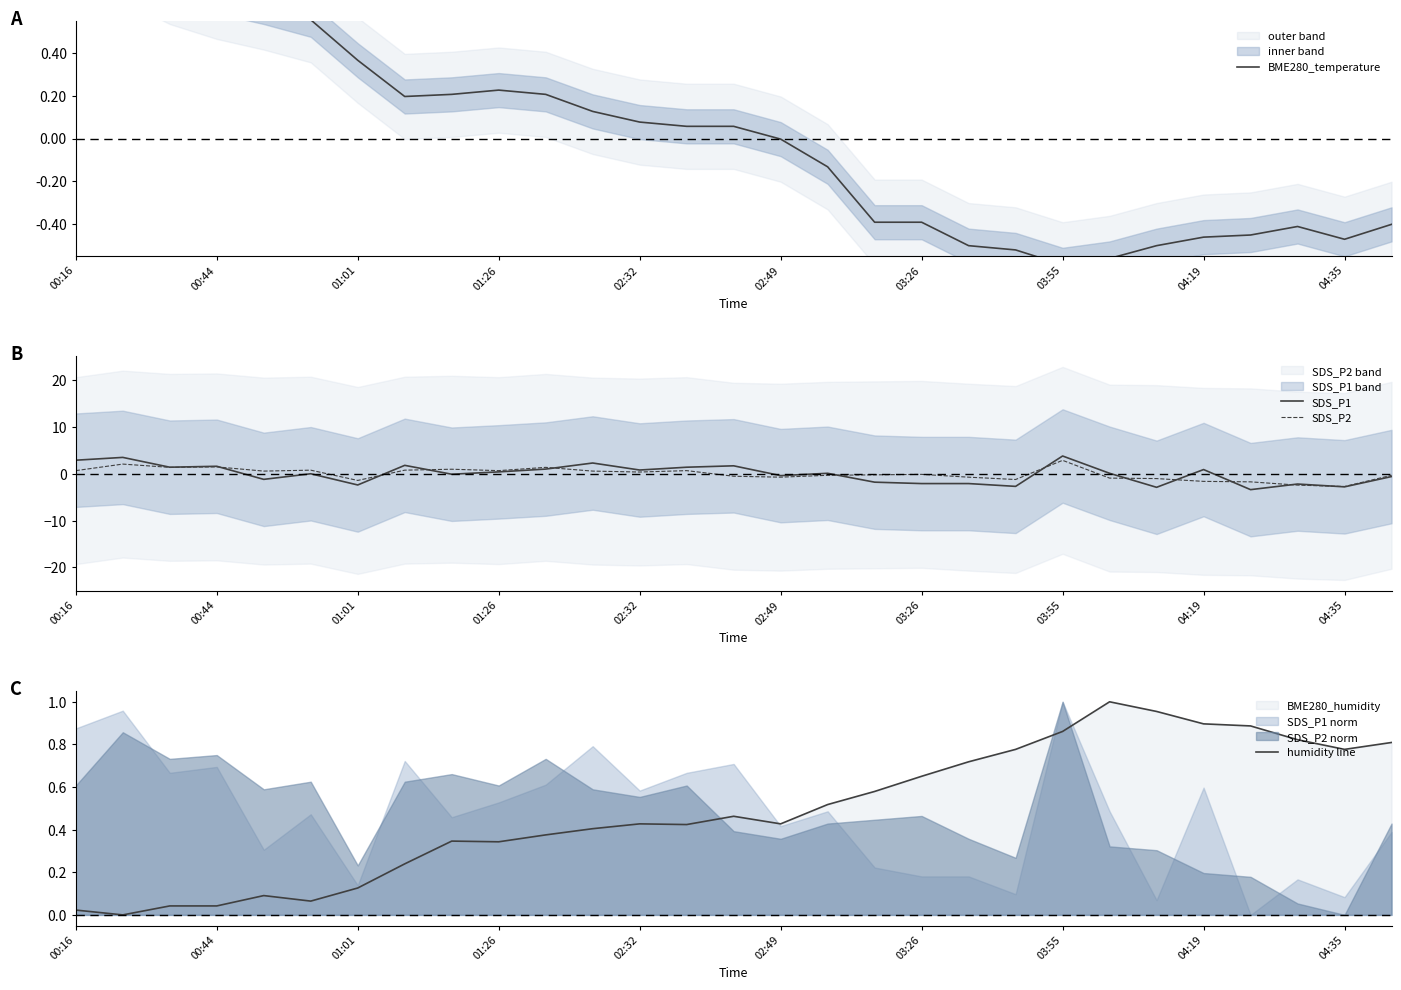

What is the difference between the maximum and second lowest values in the BME280_temperature series?

1.4